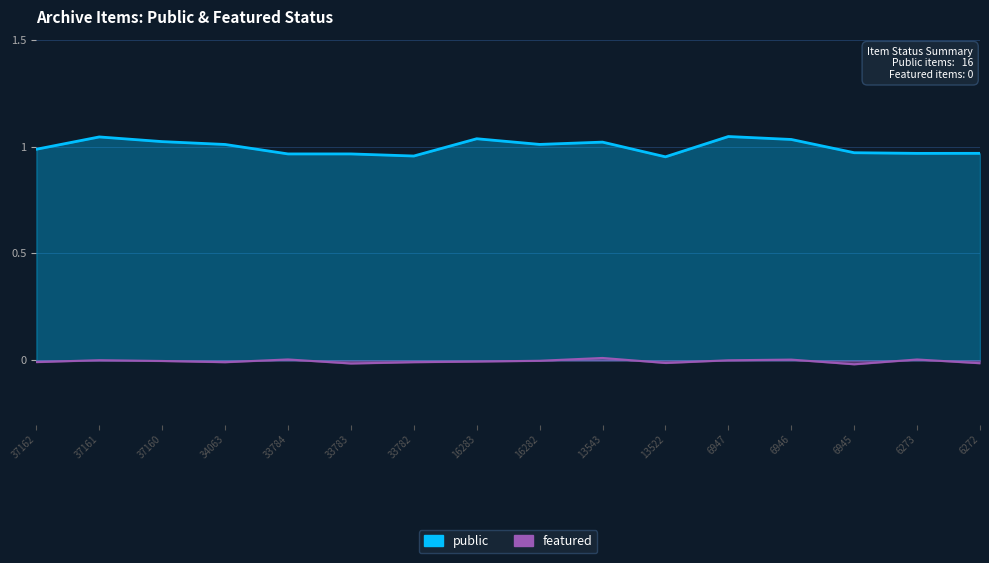

Rank the series by their average value, from highest to lowest.

public, featured